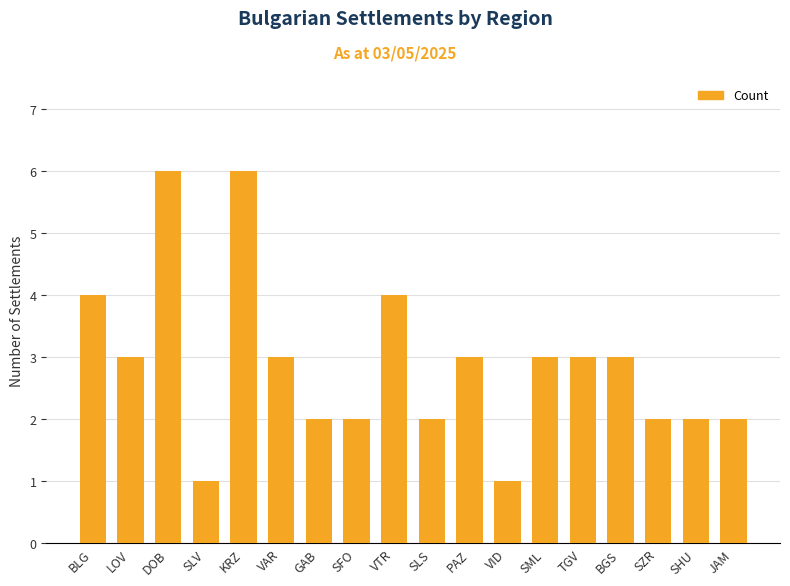

What position from the right is SLS?

9